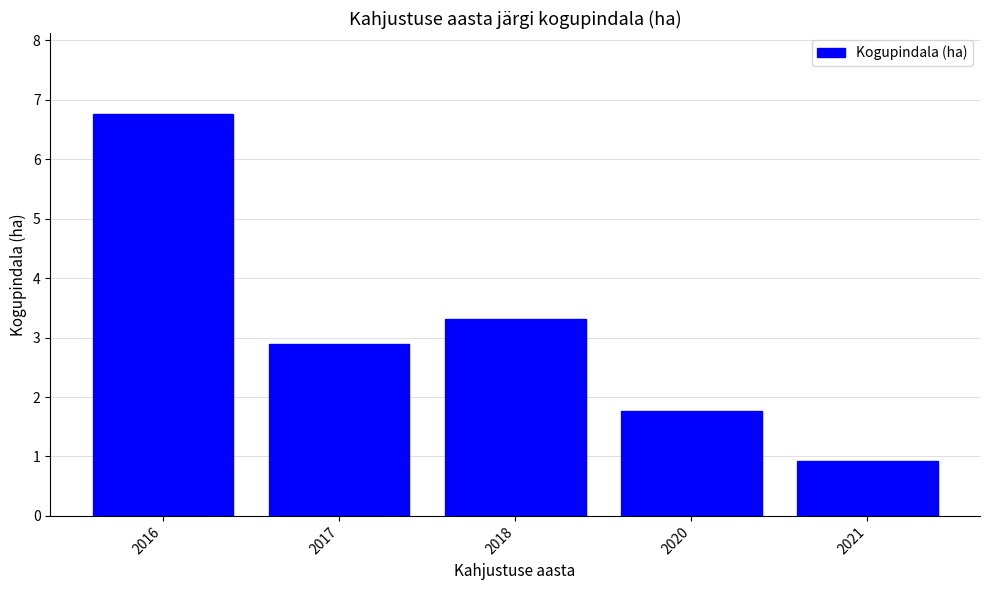

What is the change in value from 2020 to 2021?

-0.8